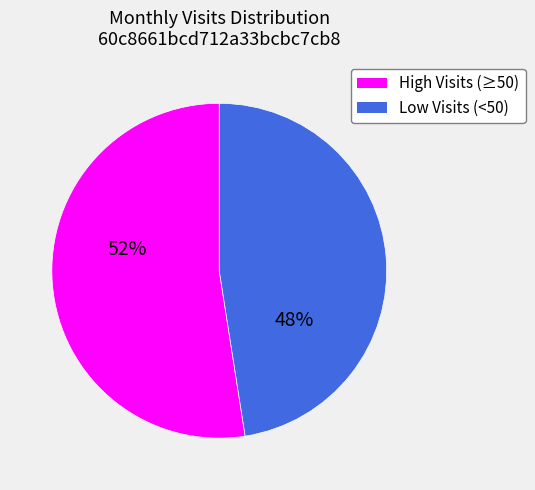

Do High Visits (≥50) and Low Visits (<50) together represent more than half of the pie?

Yes